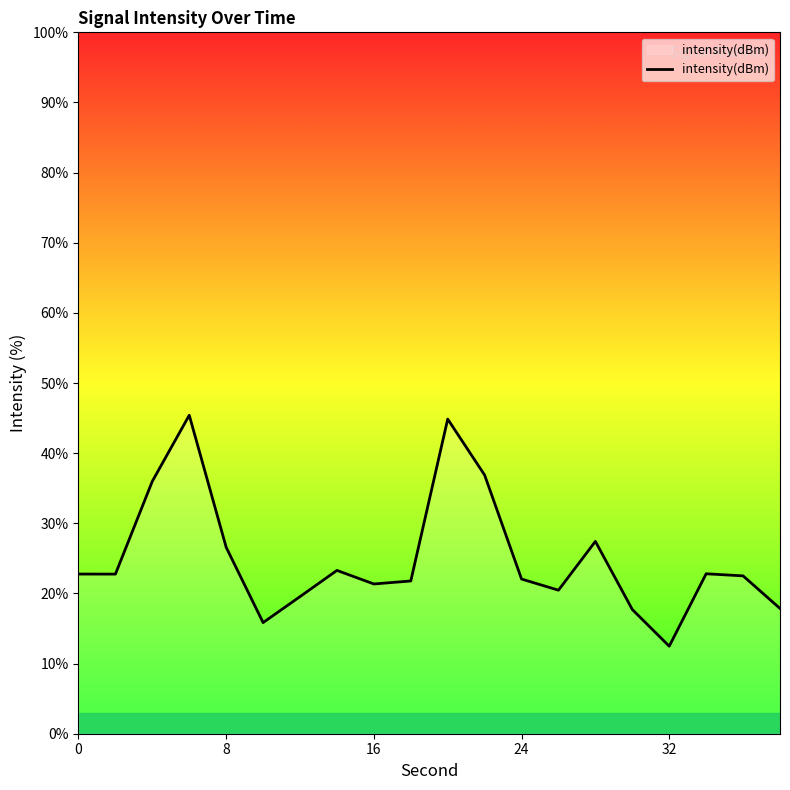

How many categories are shown in the chart?

20